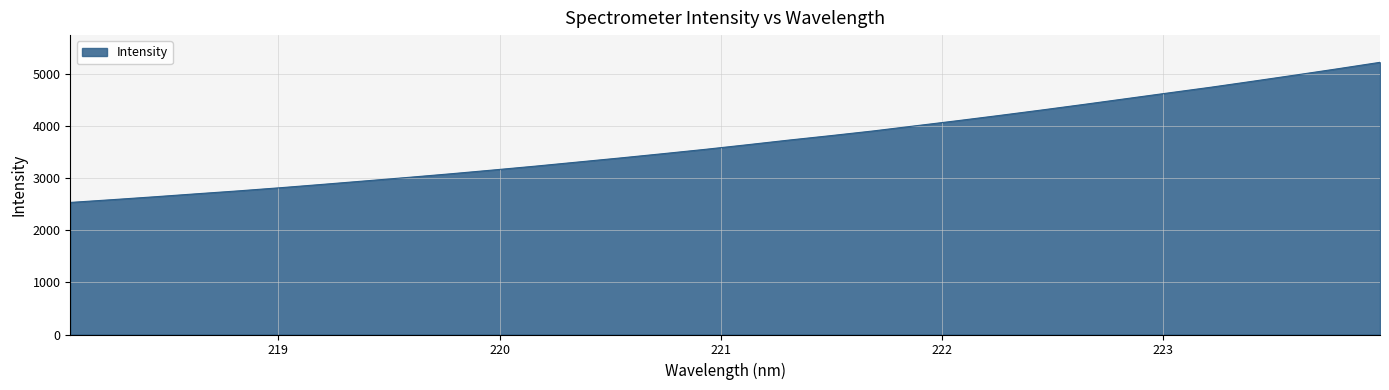

What is the greatest value displayed?

5216.2